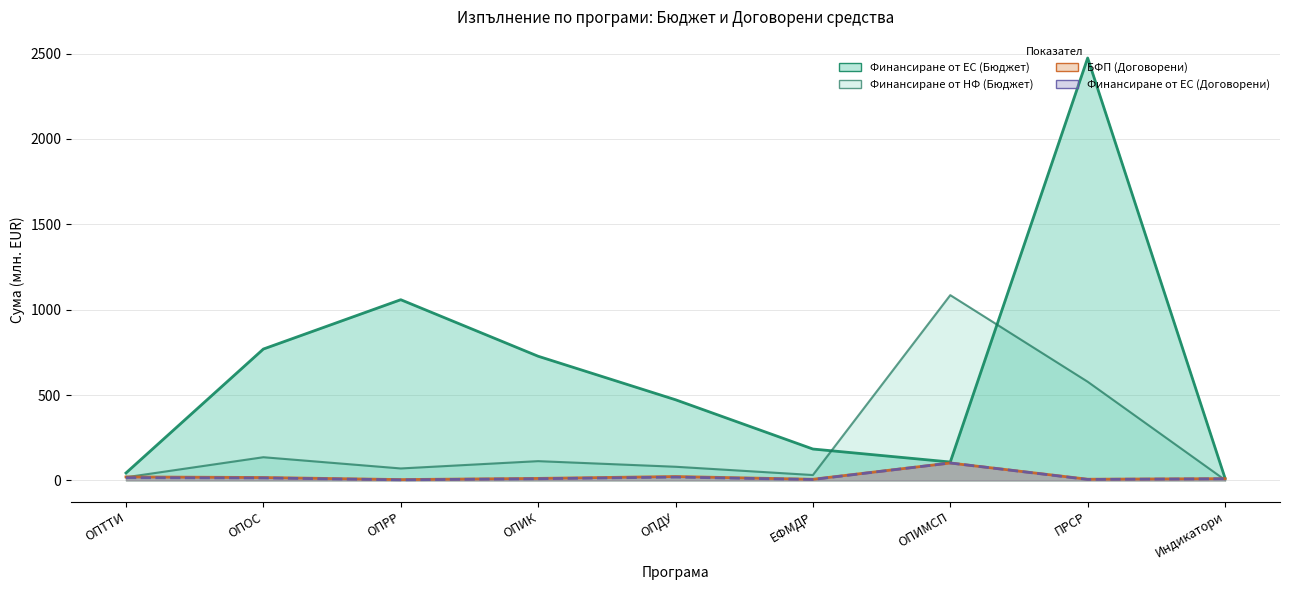

The value of Финансиране от НФ (Бюджет) at ОПДУ is 114.5. True or false?

False